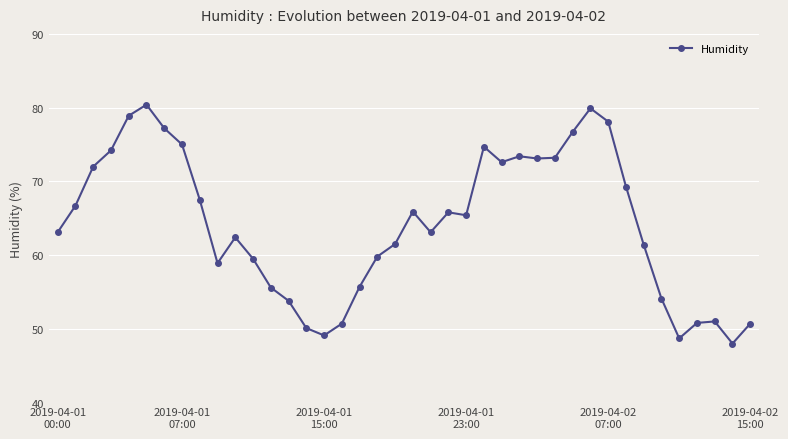

True or false: there are more than 2 points higher than both neighbors.

True